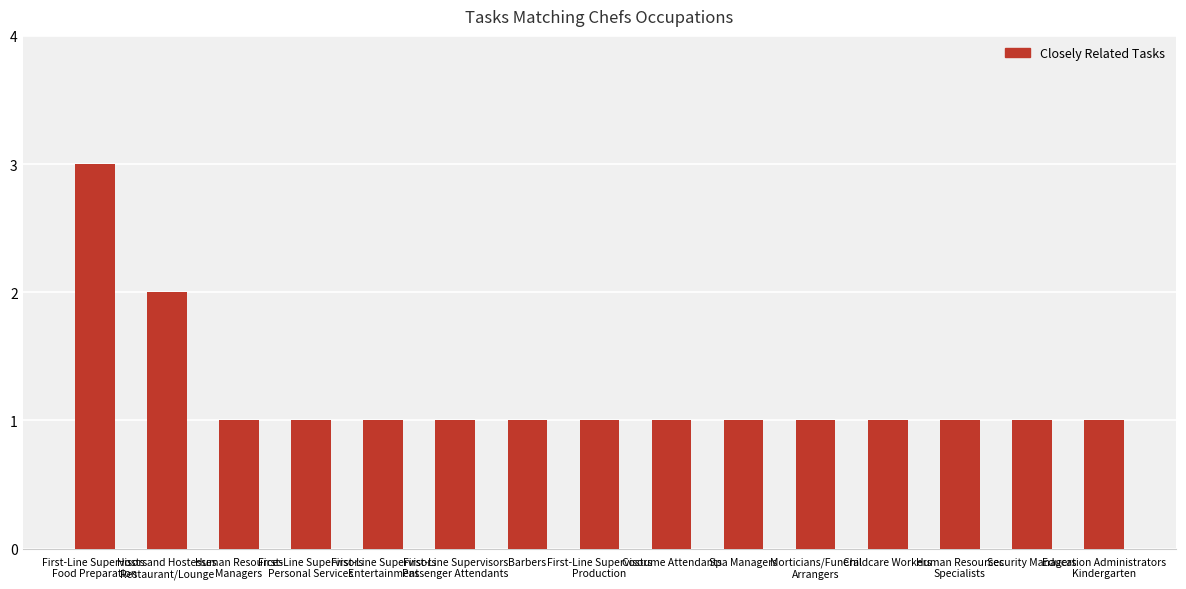

What is the sum of all values?

18